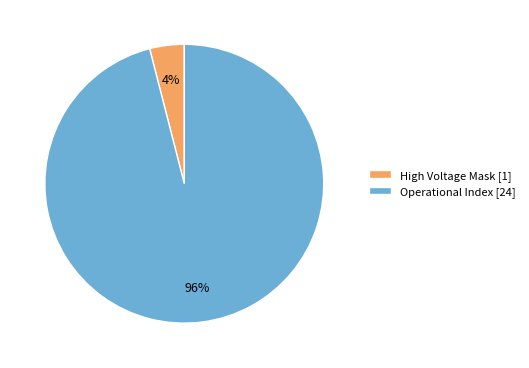

Combined, do Operational Index [24] and High Voltage Mask [1] account for over 50%?

Yes